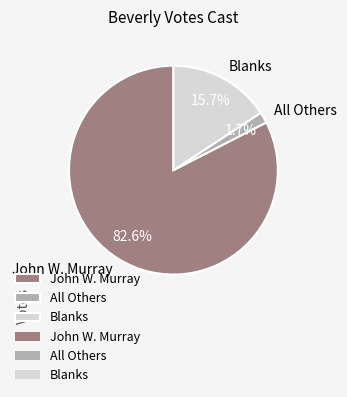

How many segments does this pie chart have?

3